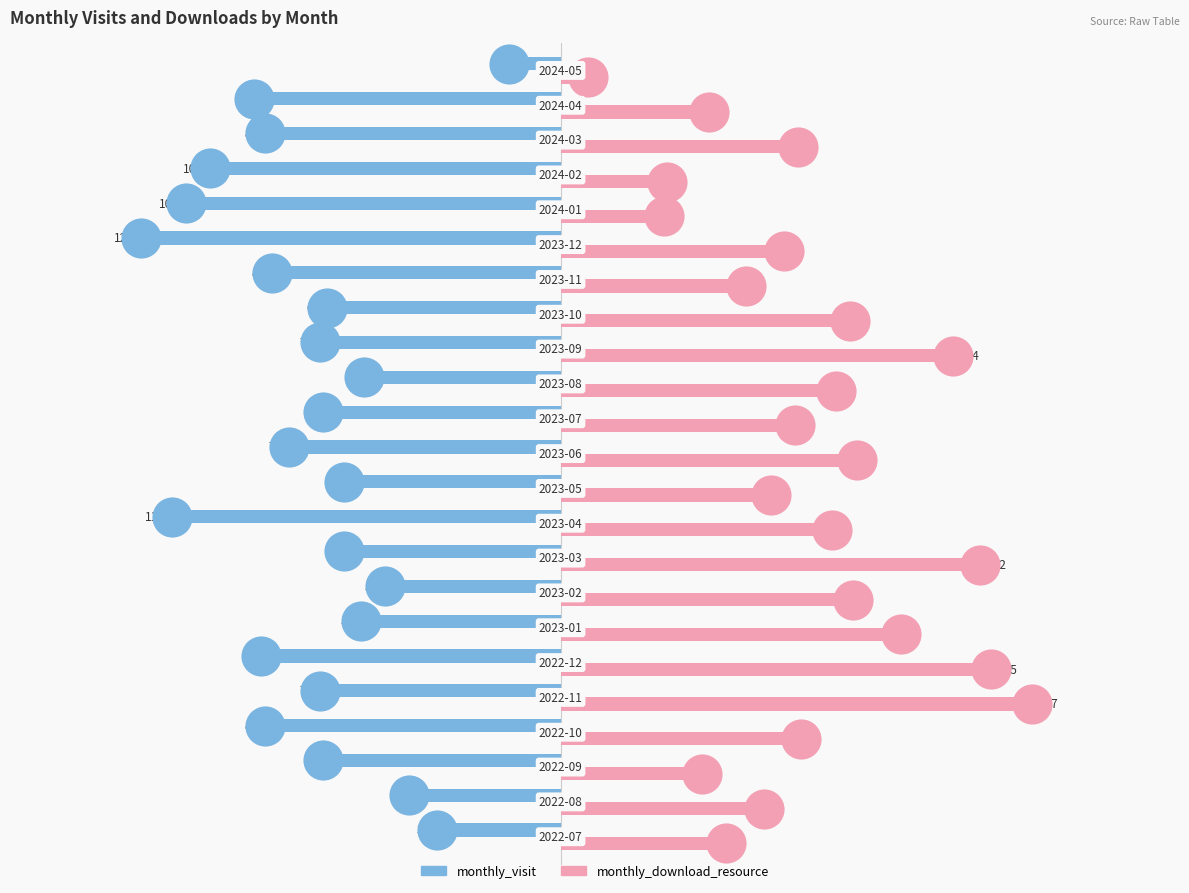

Which series reaches the minimum Y coordinate?

monthly_visit